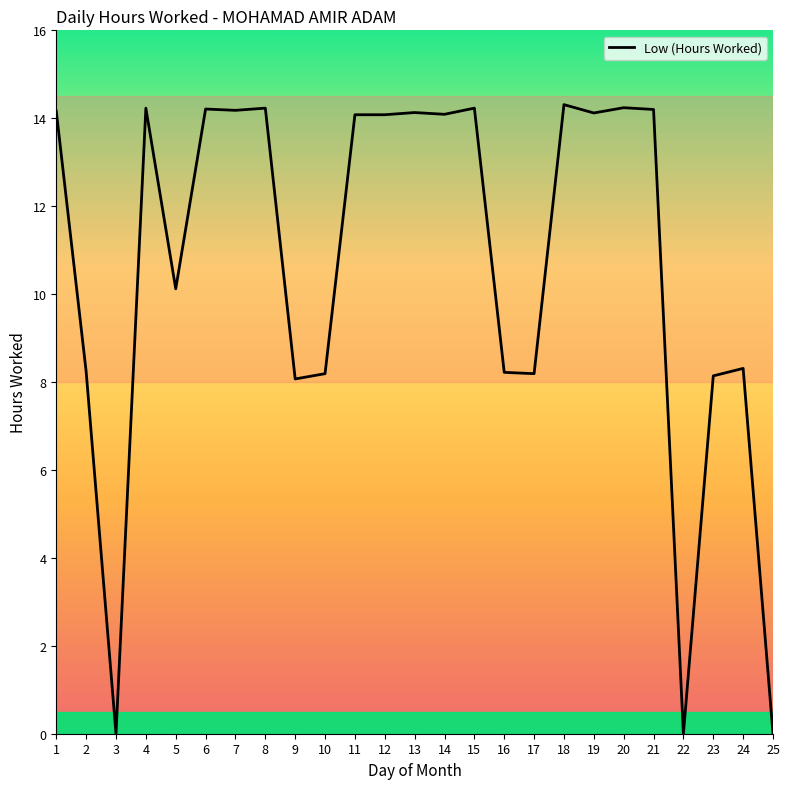

What is the sum of the values at 5 and 7?

24.3